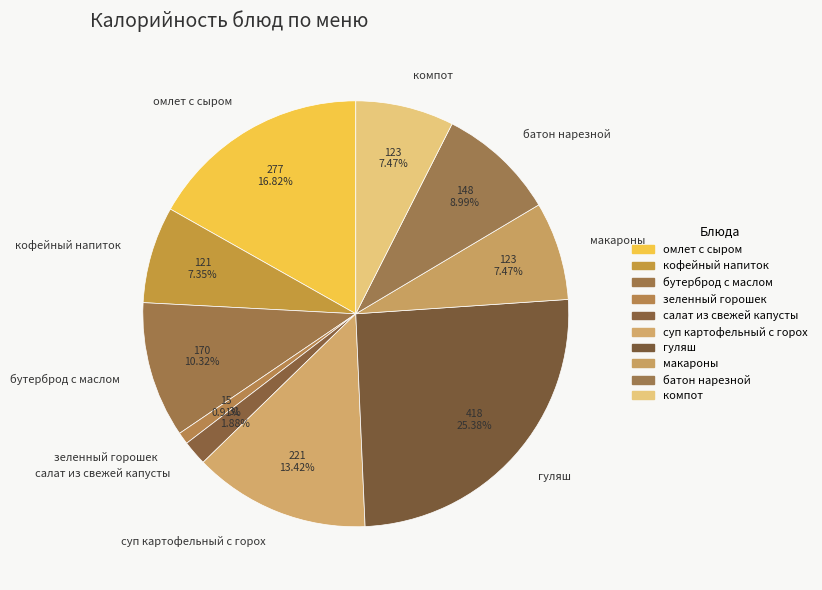

Count the number of slices in the pie.

10